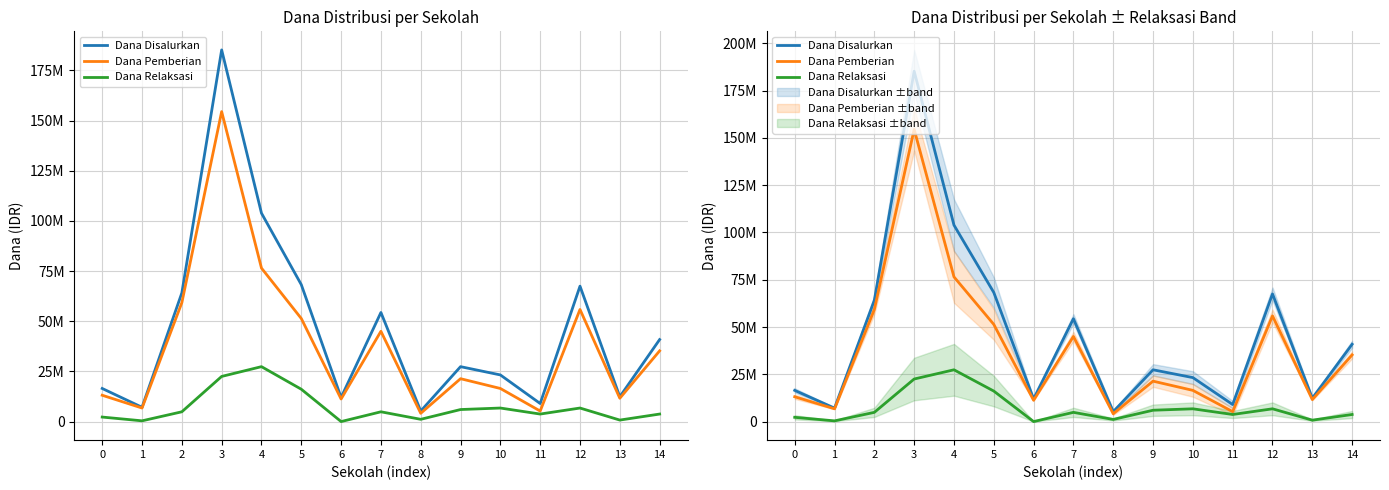

Where is the first local minimum for Dana Pemberian?

1